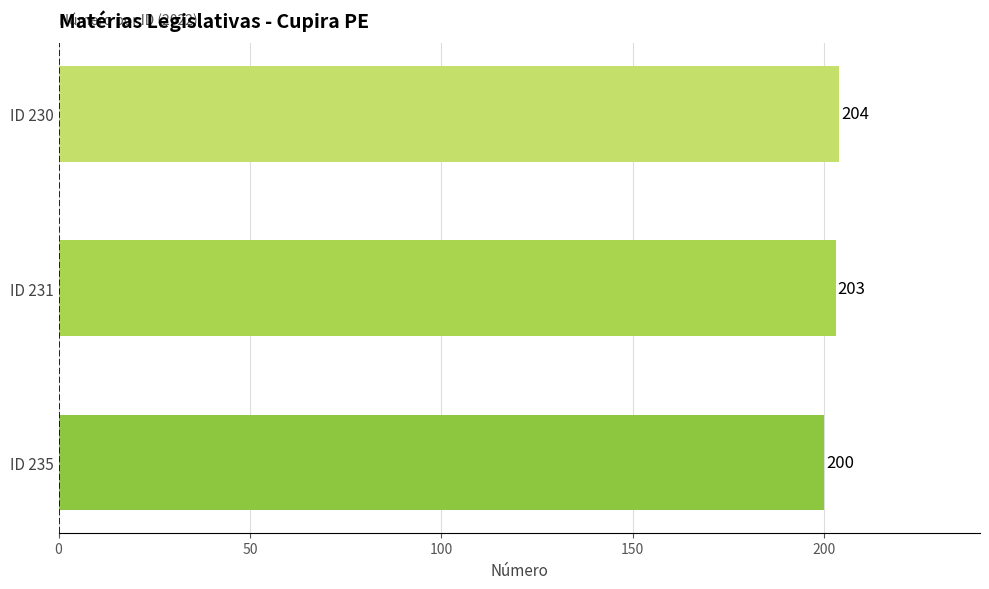

Between ID 230 and ID 235, which is larger?

ID 230